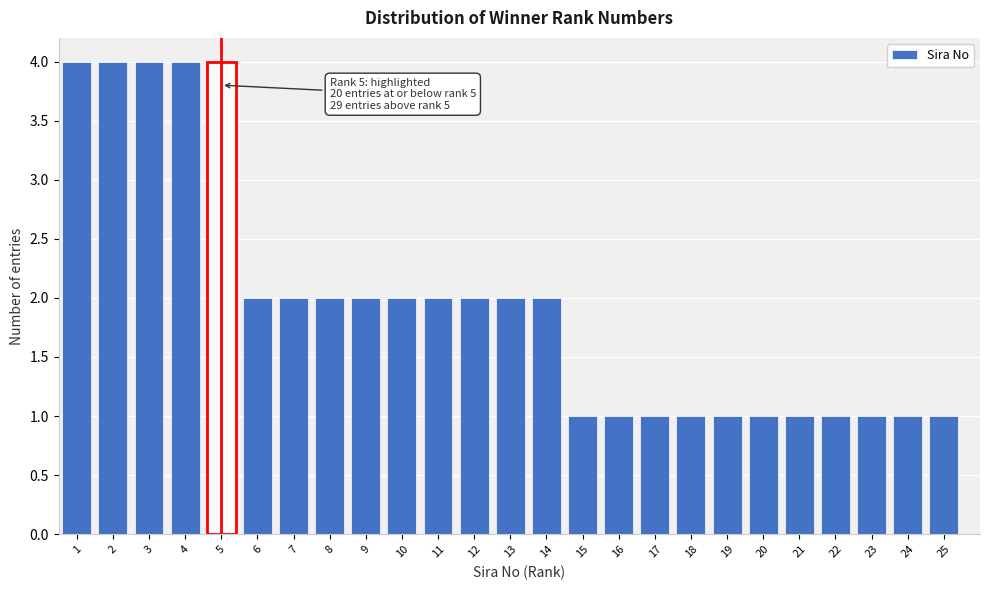

Reading left to right, what are all the values shown in this chart?

4	4	4	4	4	2	2	2	2	2	2	2	2	2	1	1	1	1	1	1	1	1	1	1	1